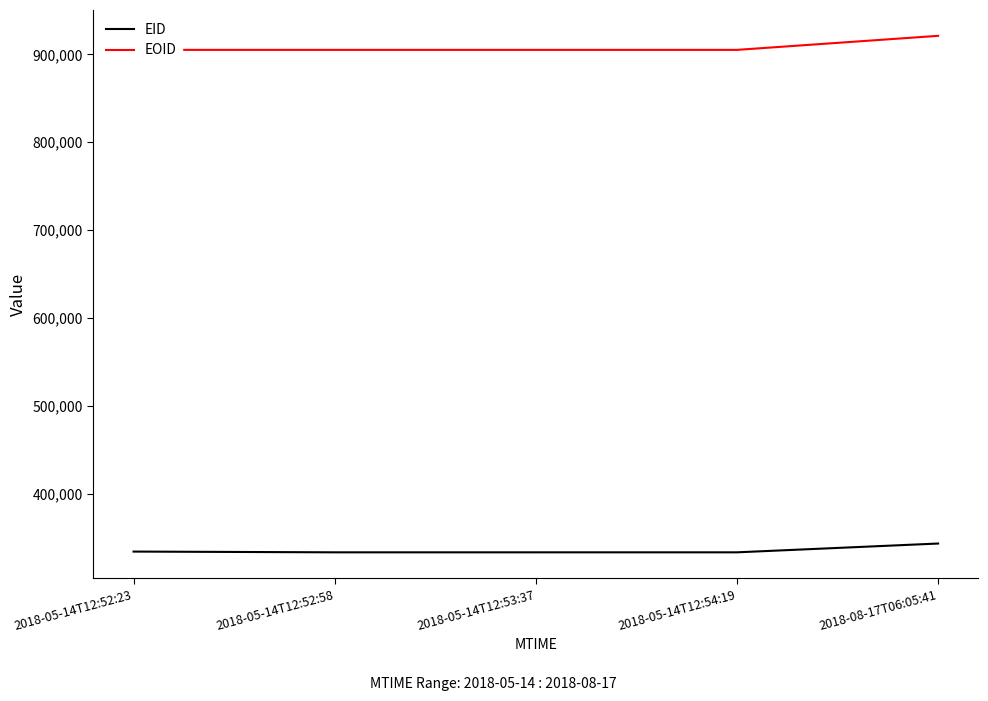

The value of EOID at 2018-08-17T06:05:41 is 921041. True or false?

True